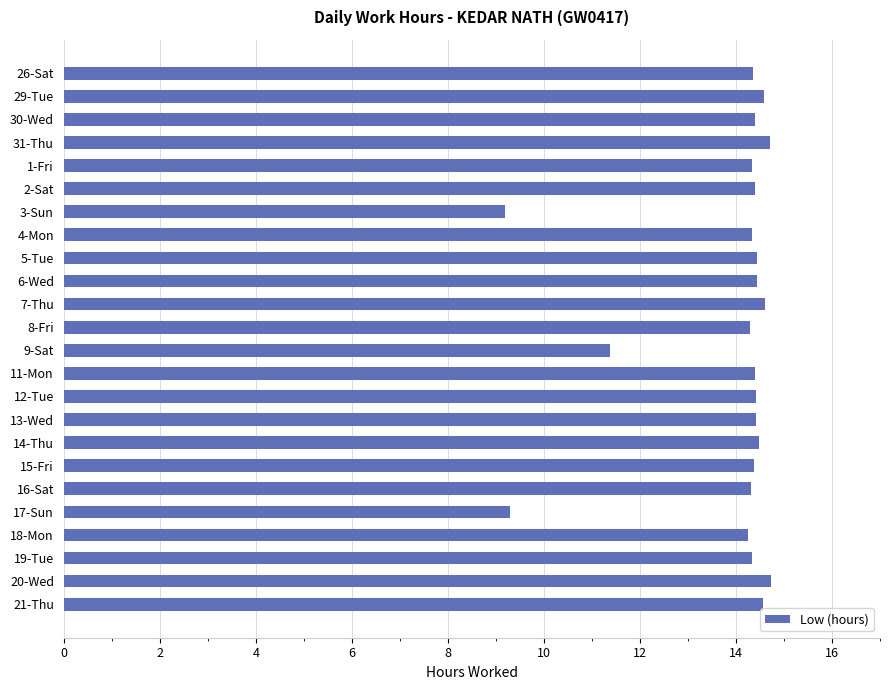

At which label is the value closest to 11?

9-Sat